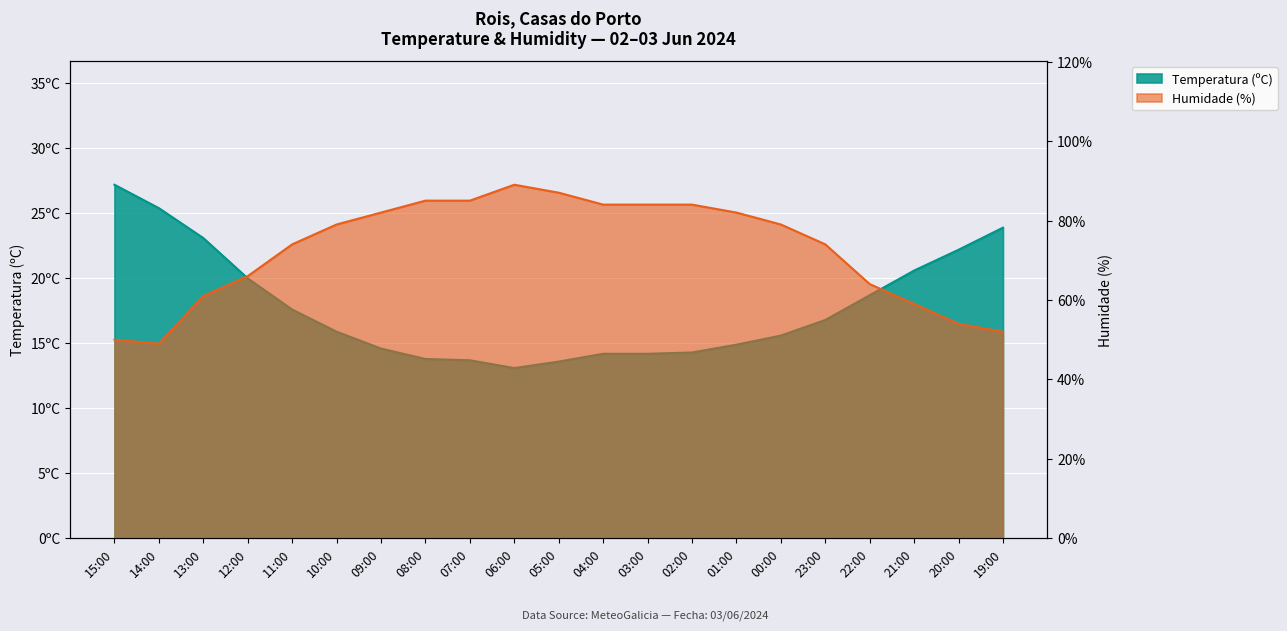

What is the spread (max minus min) of values at 19:00?

28.1